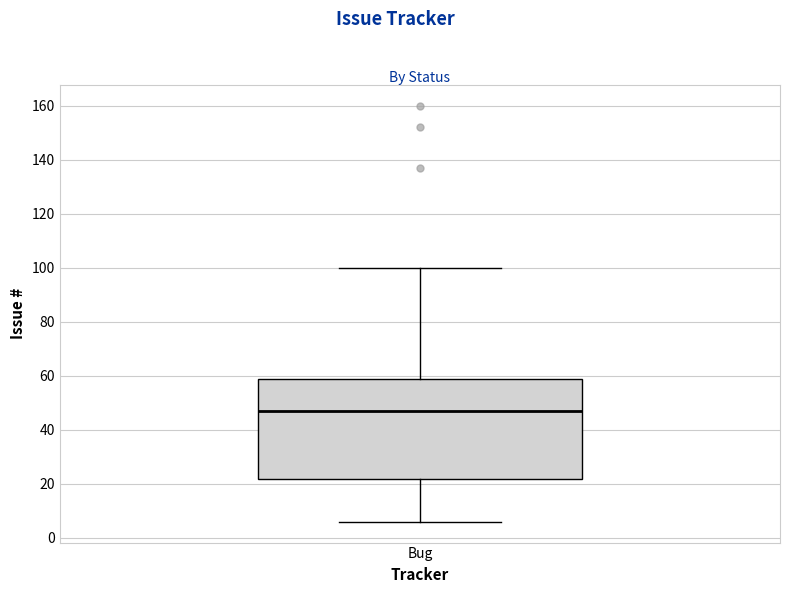

Where does the upper whisker of the box for Bug end on the y-axis? The values are not printed on the chart, so give them approximately, as read against the axis.

100